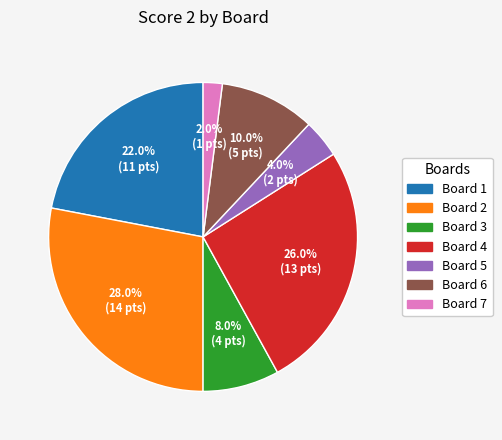

Does any single category account for the majority?

No